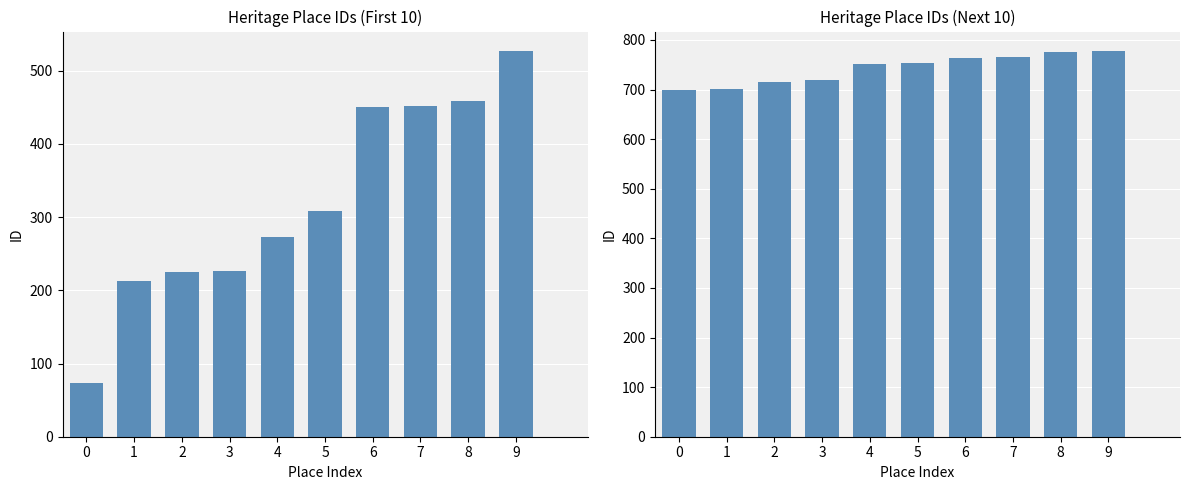

How many categories are shown in the chart?

10